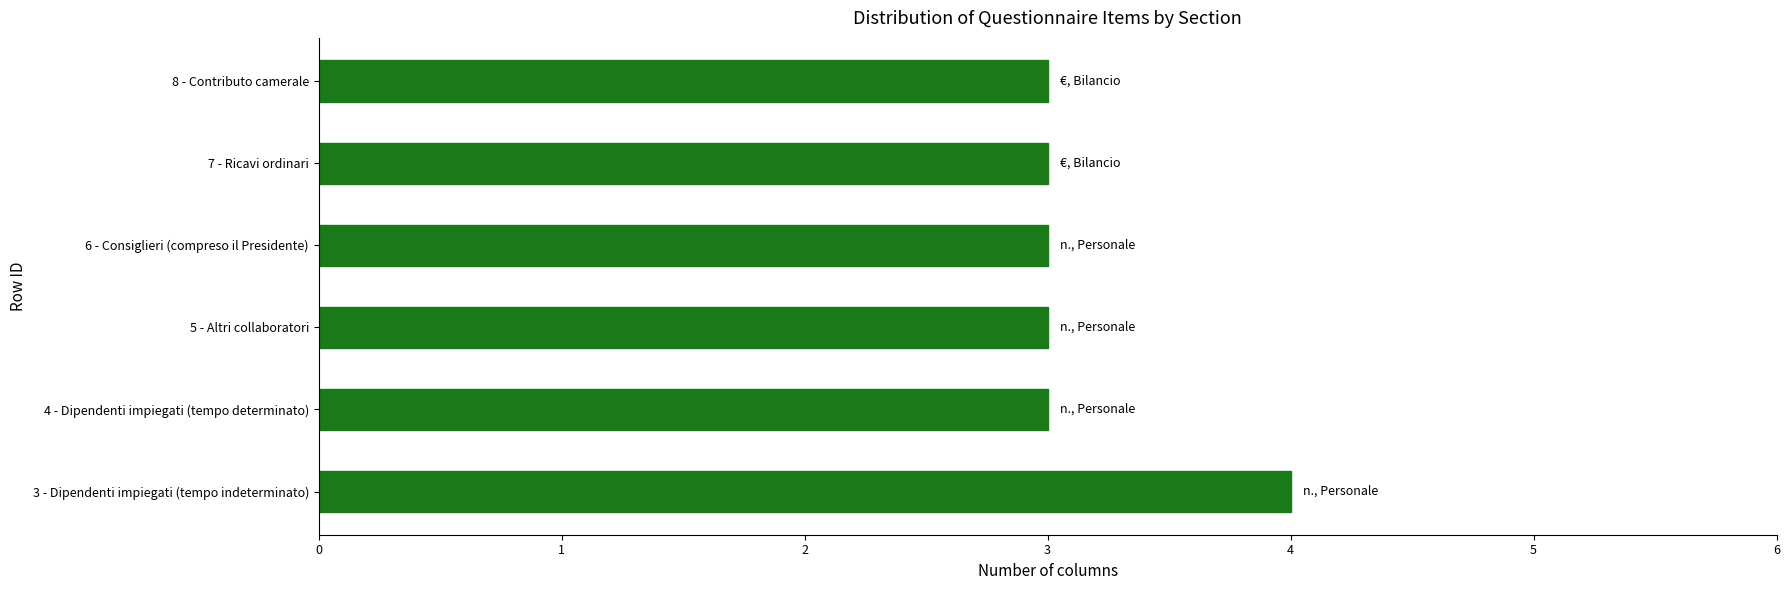

What is the approximate value at 8 - Contributo camerale?

3